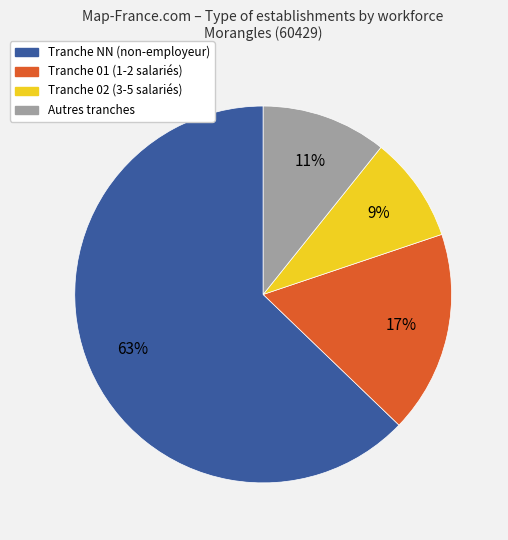

Is there any slice that represents more than half of the pie?

Yes